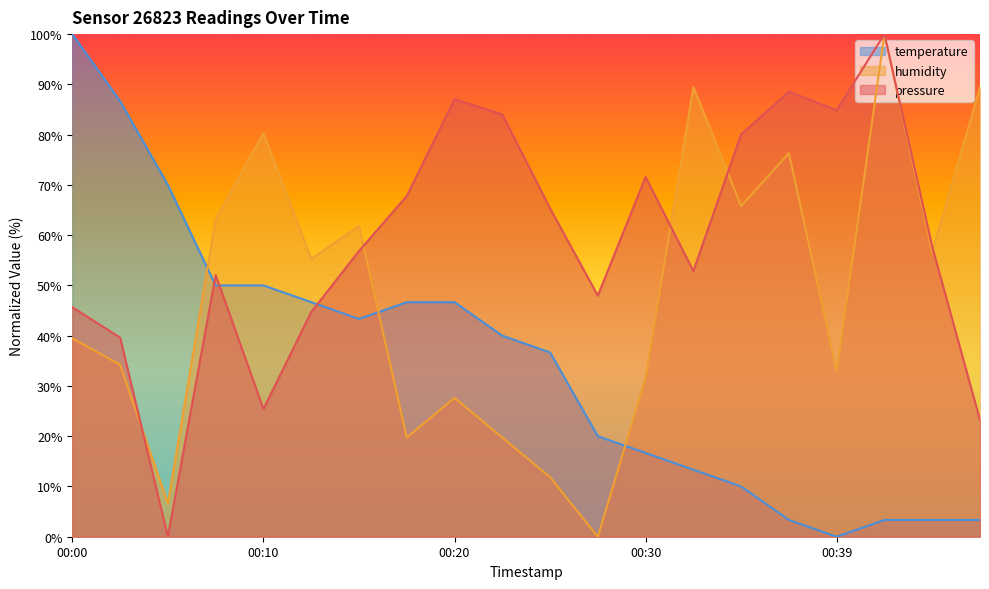

How many values in the pressure series exceed 57?

10